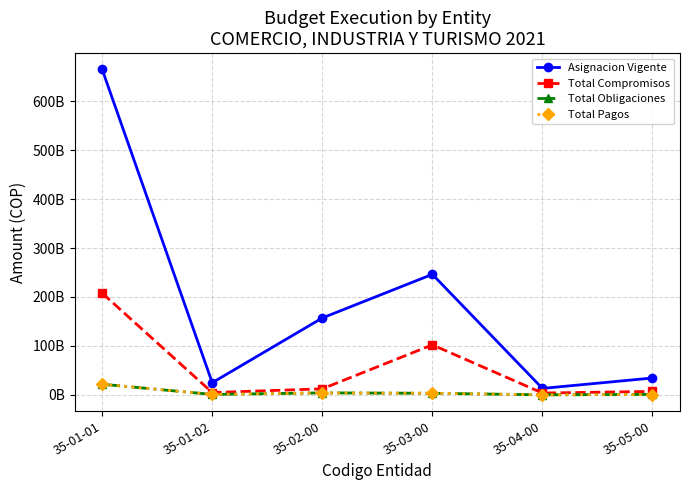

How many interior local peaks does the Asignacion Vigente series have?

1